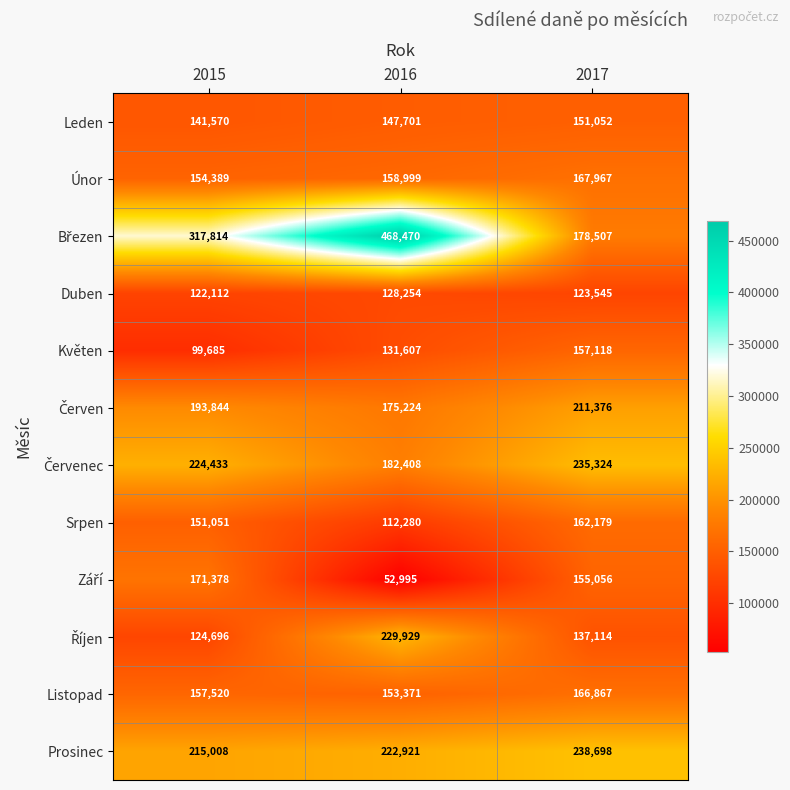

How many distinct data groups are displayed?

12